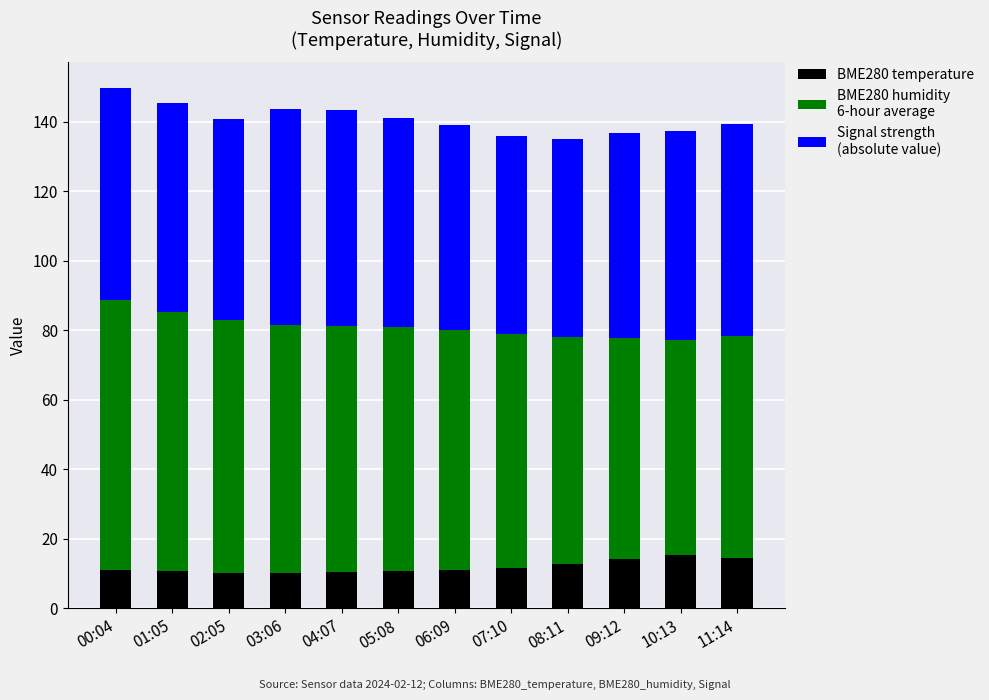

What is the total value across all series at 00:04?

149.6